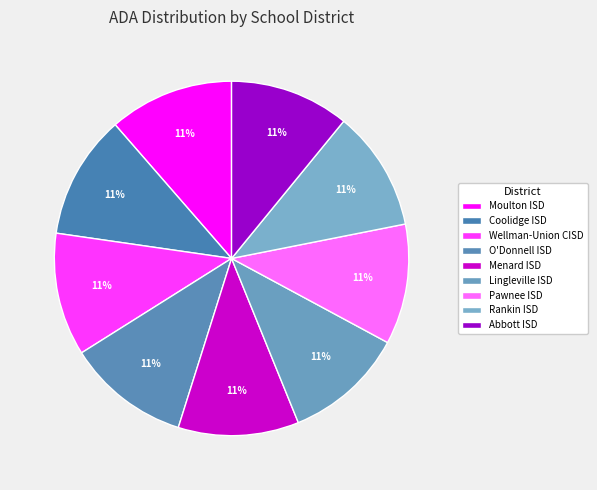

To the nearest percent, what portion does Rankin ISD represent?

11%